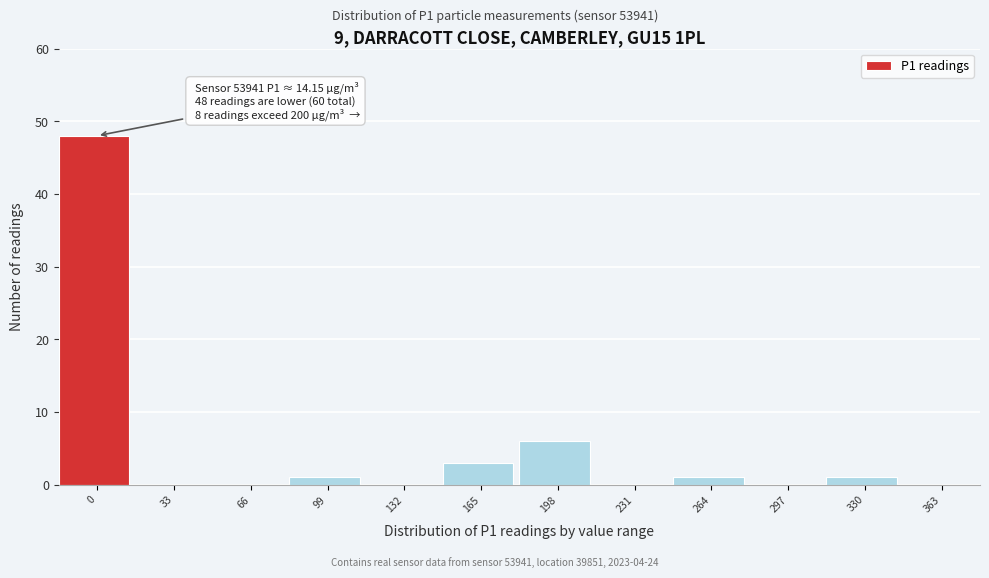

Reading left to right, what are all the values shown in this chart?

0=48	33=0	66=0	99=1	132=0	165=3	198=6	231=0	264=1	297=0	330=1	363=0